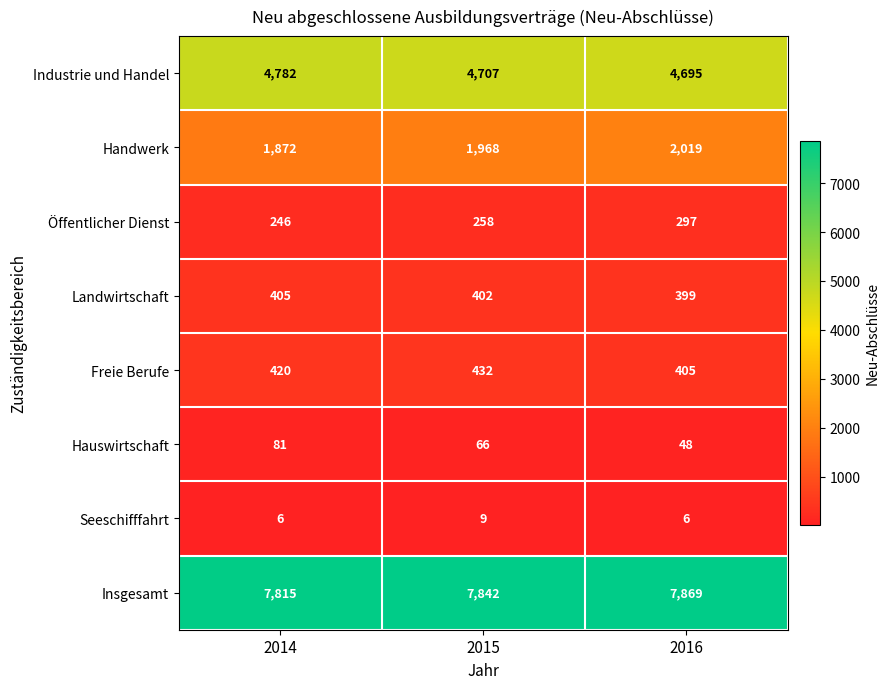

What is the sum of all Industrie und Handel values?

14184